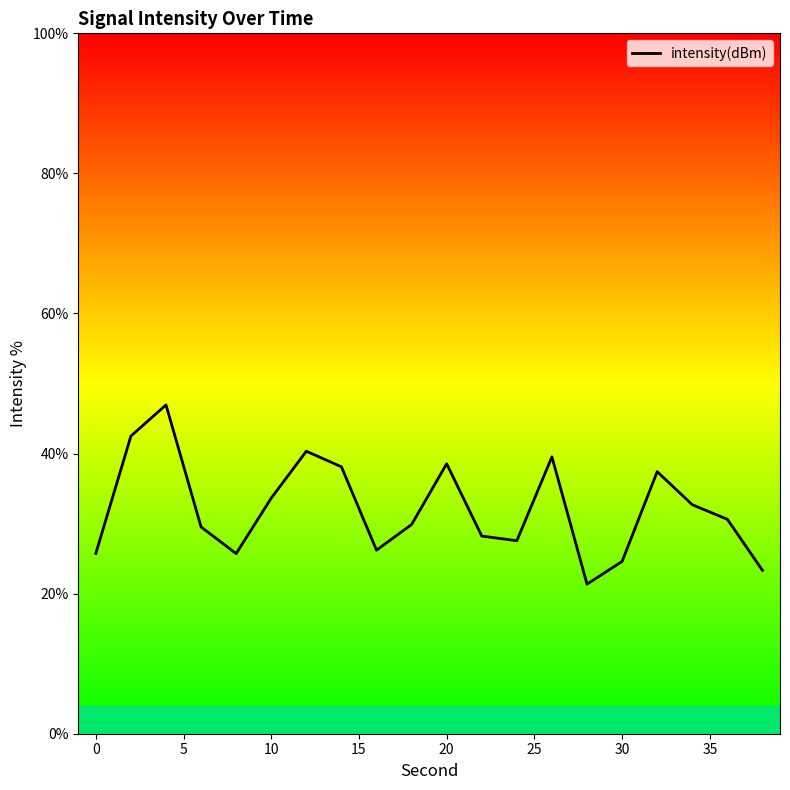

Does the chart display data point markers on the line(s)?

No